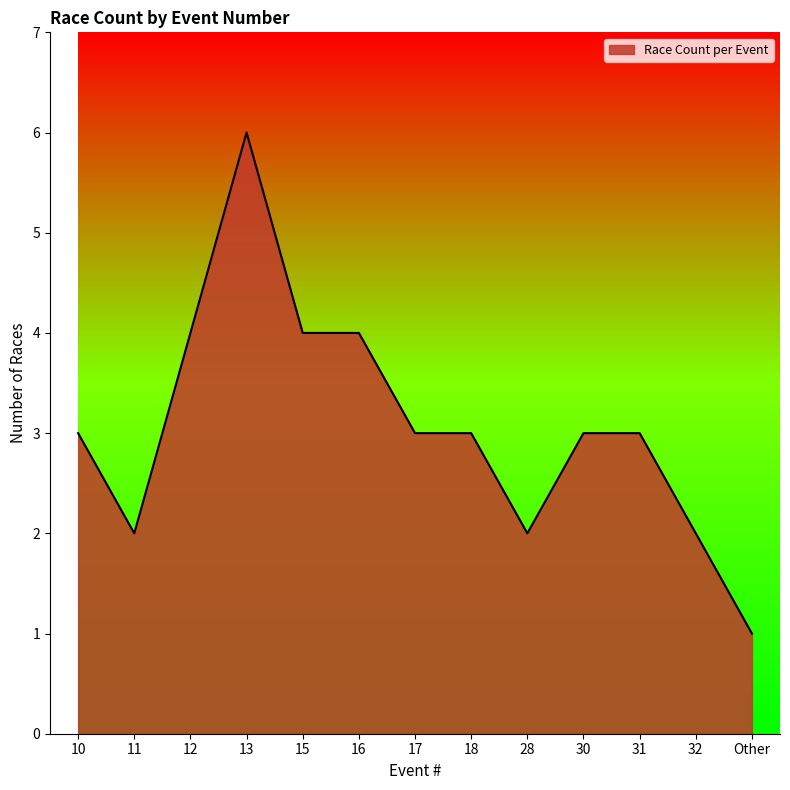

What is the ratio of the value at 10 to the value at 32?

1.5